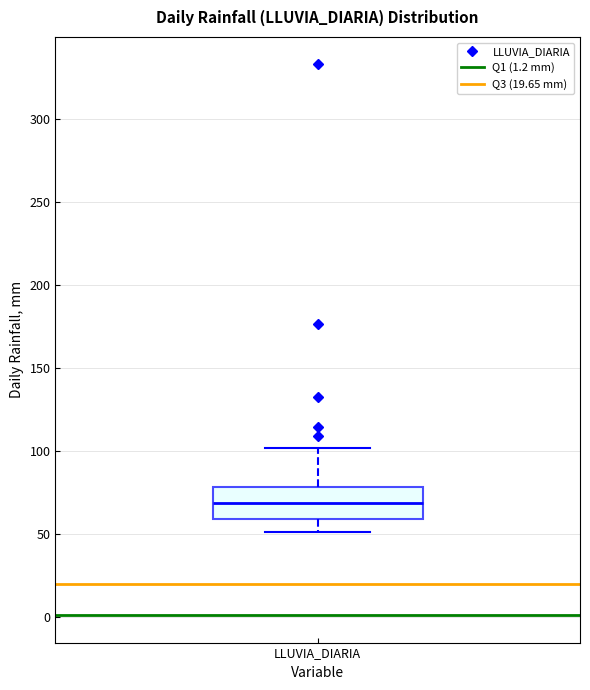

Transcribe this box plot: give where the median line is, the range the box spans, and where the two whiskers end, as read against the y-axis. The values are not printed on the chart, so give them approximately, as read against the axis.

median 70, box 60 to 80, whiskers 50 to 100